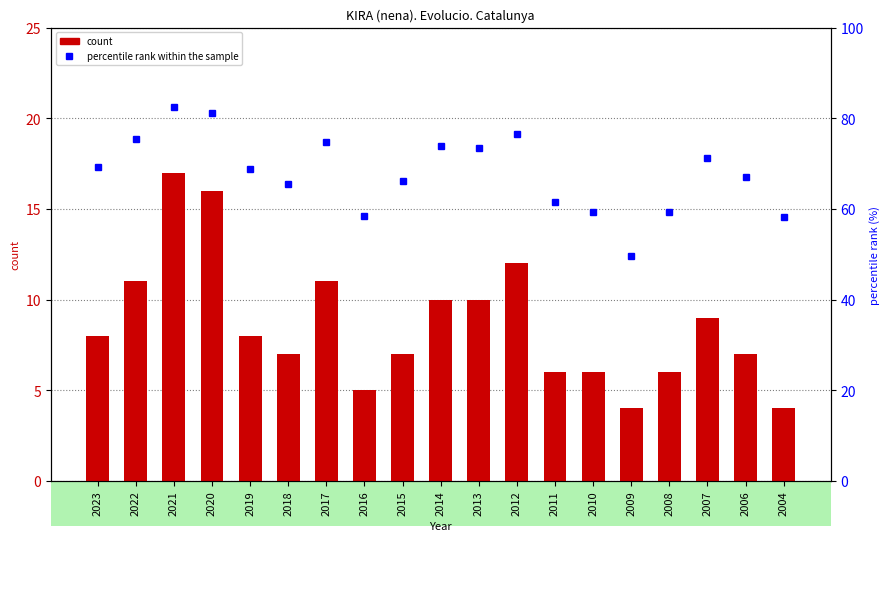

Count the number of categories in the chart.

19